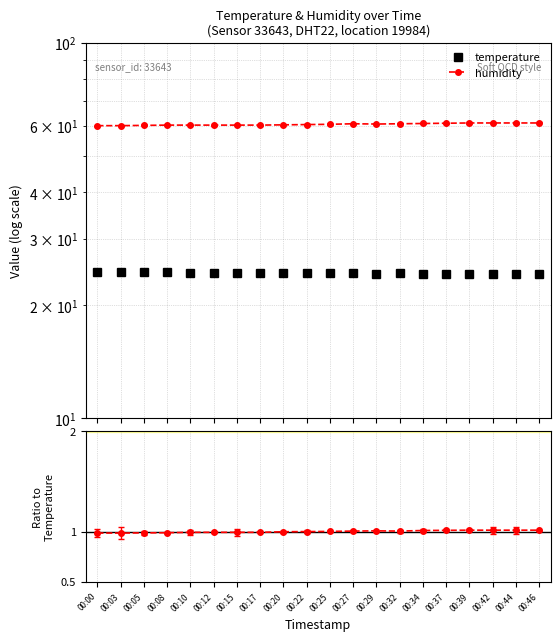

At how many categories does at least one series exceed 53?

20